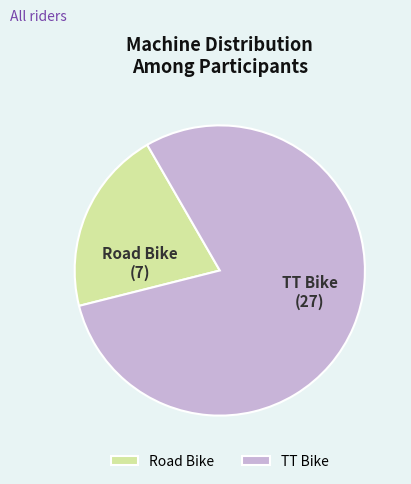

Is the sum of TT Bike and Road Bike greater than half?

Yes